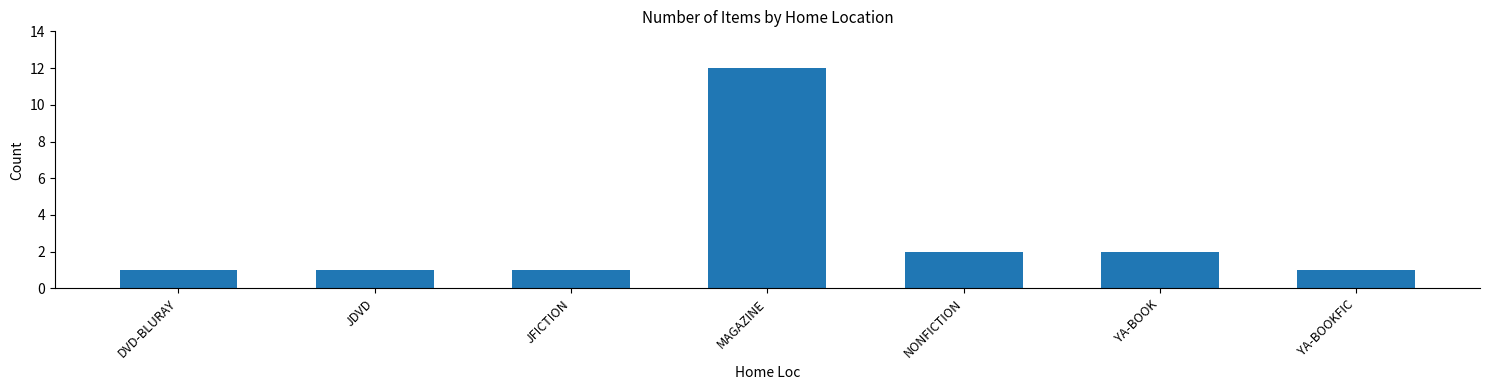

What is the maximum value shown in the chart?

12